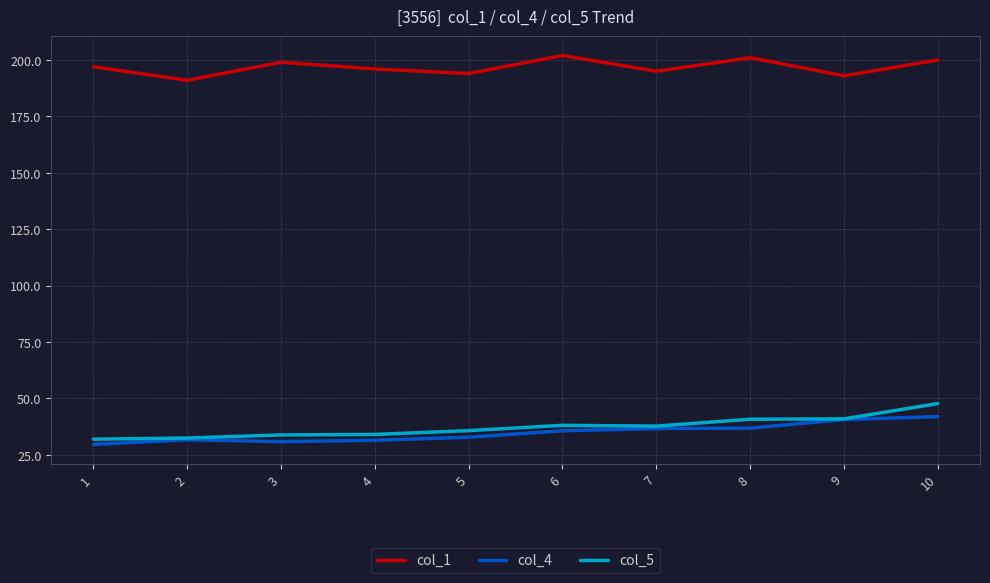

Is it true that col_1 equals 338.9 at 5?

False